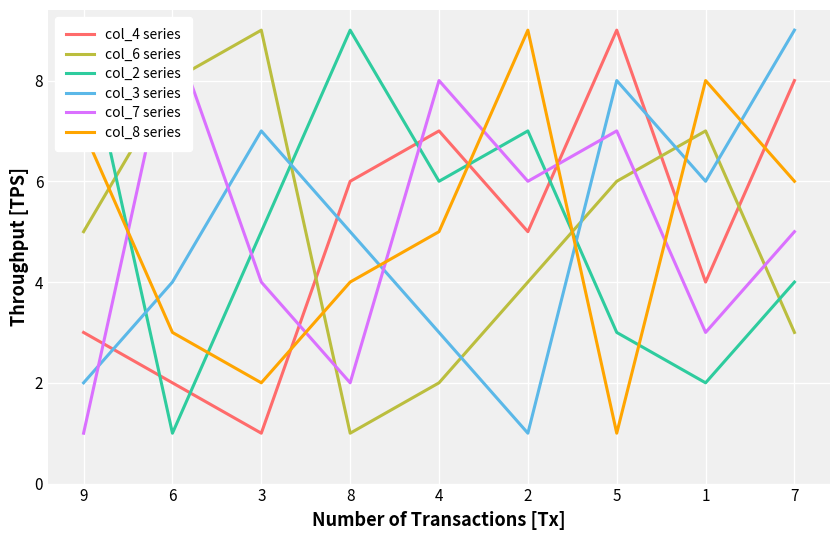

What position from the left is 6?

2